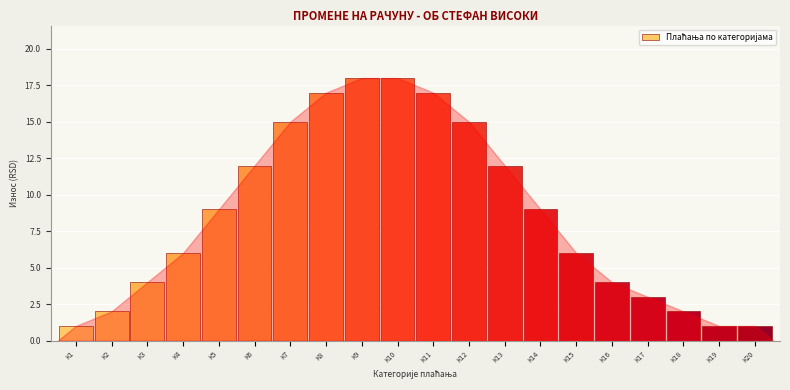

Reading right to left, list all the values displayed in this chart.

К20=1	К19=1	К18=2	К17=3	К16=4	К15=6	К14=9	К13=12	К12=15	К11=17	К10=18	К9=18	К8=17	К7=15	К6=12	К5=9	К4=6	К3=4	К2=2	К1=1